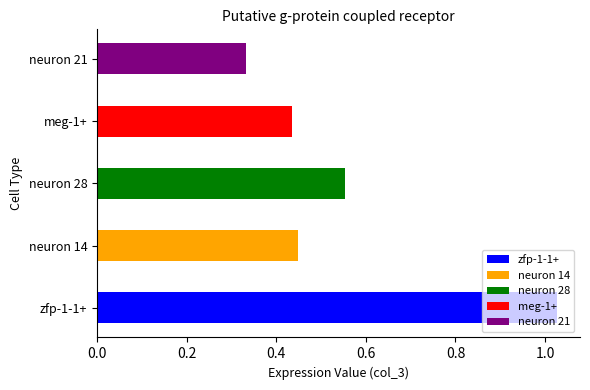

Reading left to right, list all the values displayed in this chart.

zfp-1-1+=1.0	neuron 14=0.4	neuron 28=0.6	meg-1+=0.4	neuron 21=0.3